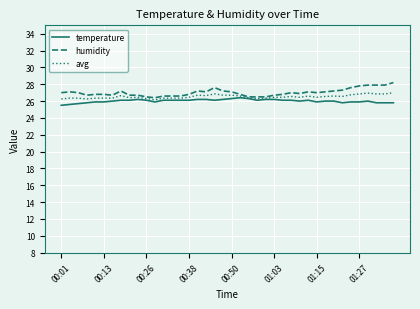

What is the minimum value shown in the chart?

25.5